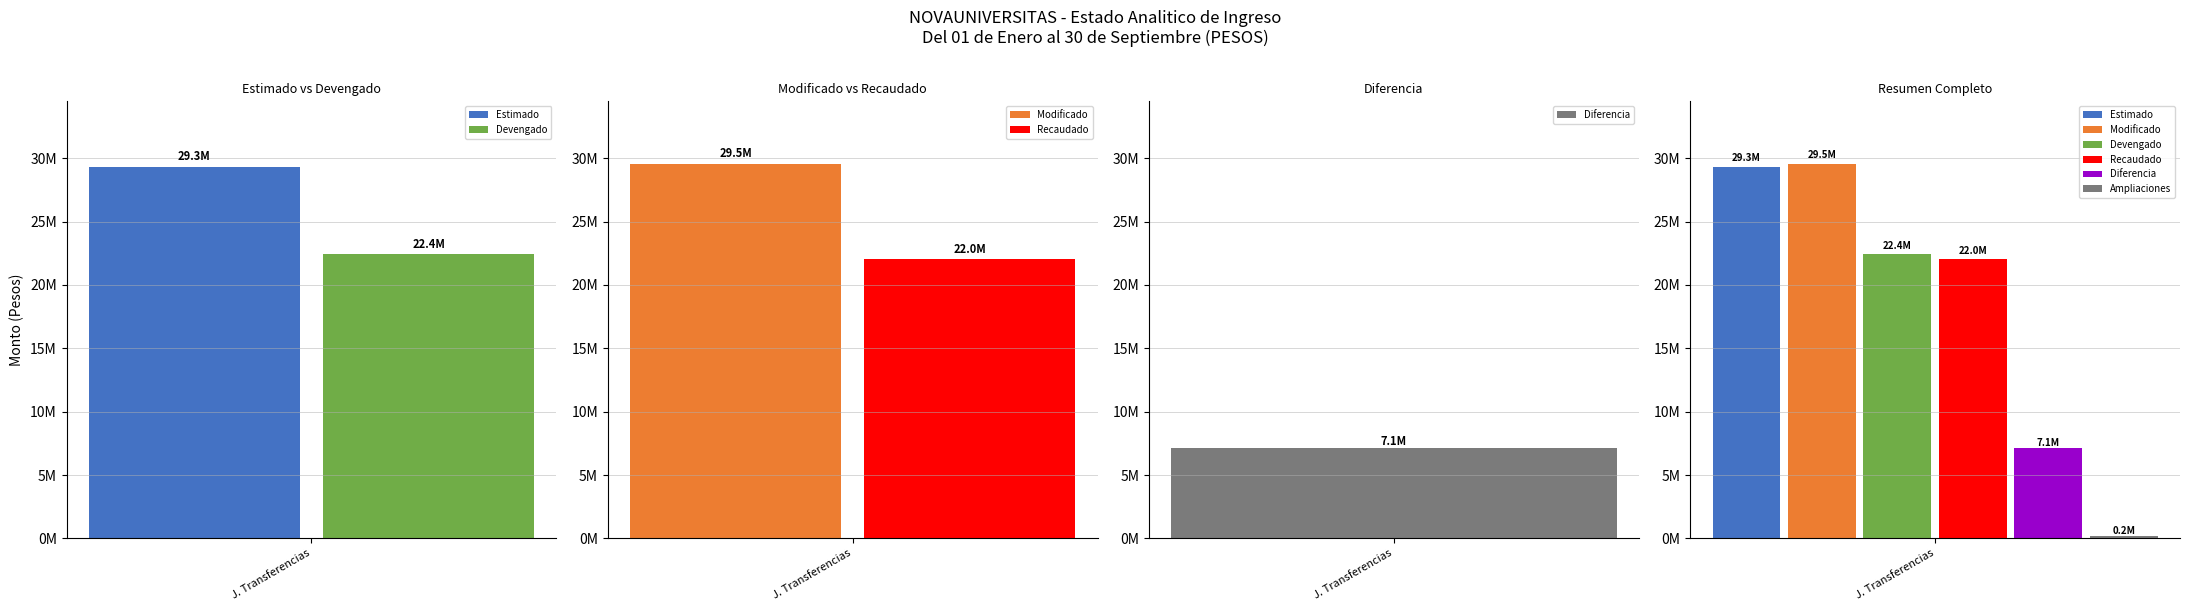

Are the bars grouped side by side (vs. stacked)?

Yes